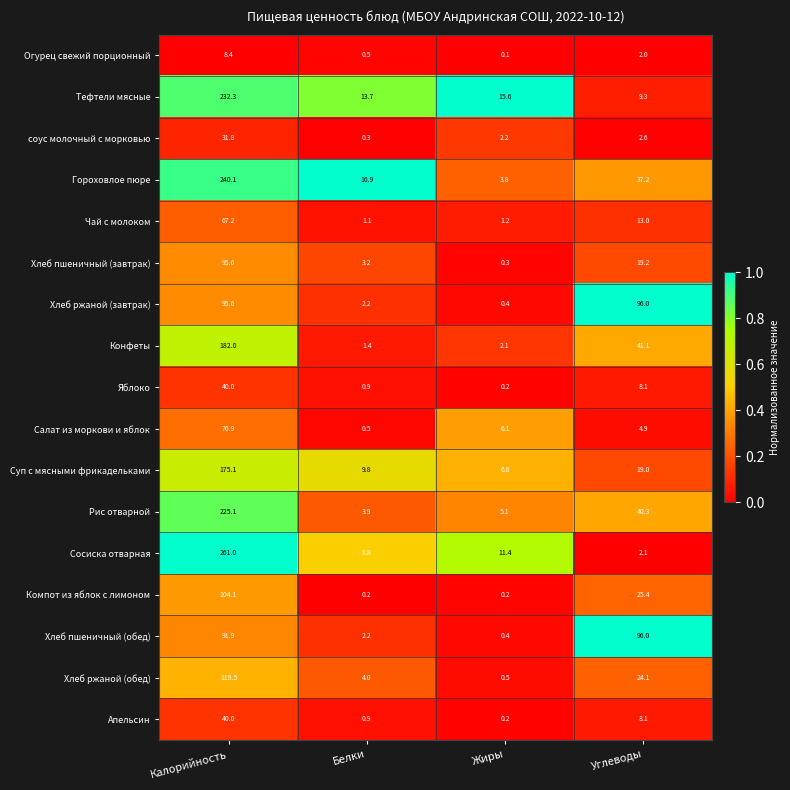

What value does the Хлеб пшеничный (обед) series have at Калорийность?

91.9